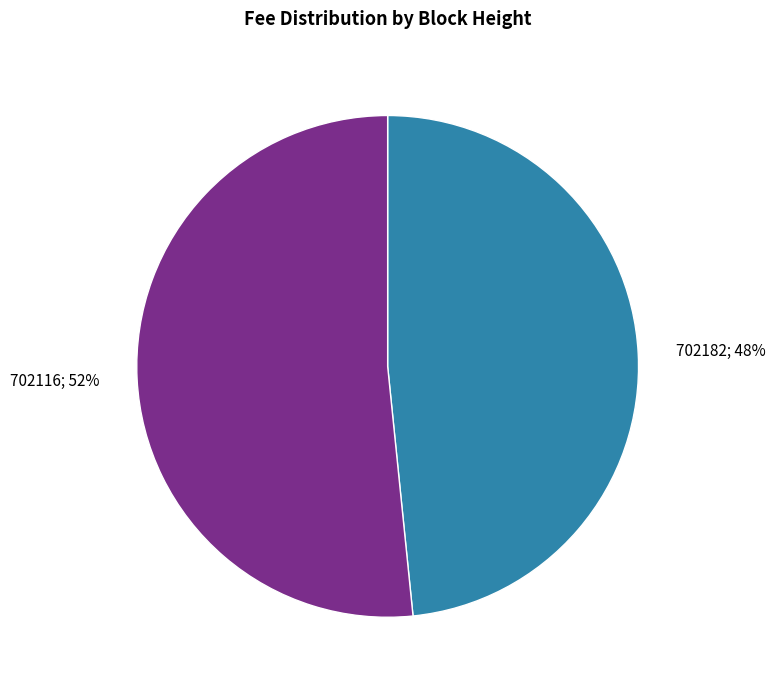

To the nearest percent, what is the average slice percentage?

50%